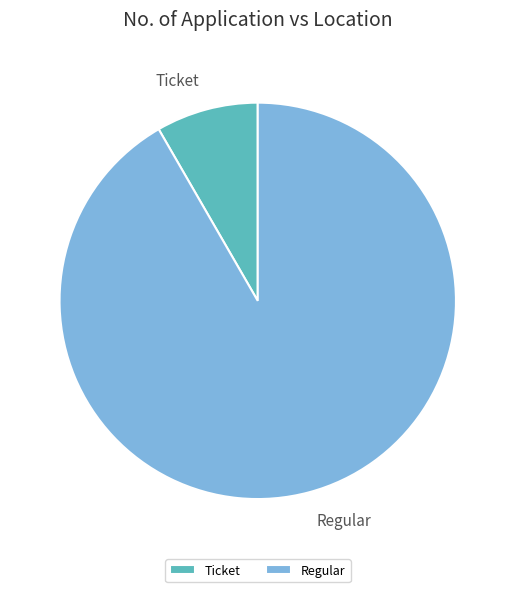

Which slice is the smallest?

Ticket